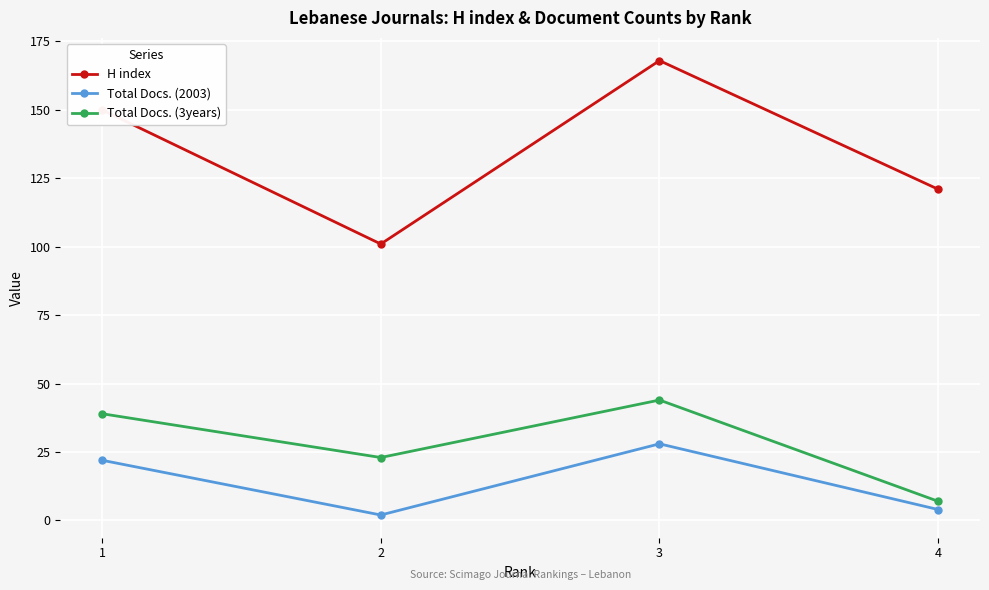

Is the value of Total Docs. (3years) at 4 greater than the value of Total Docs. (2003) at 1?

No